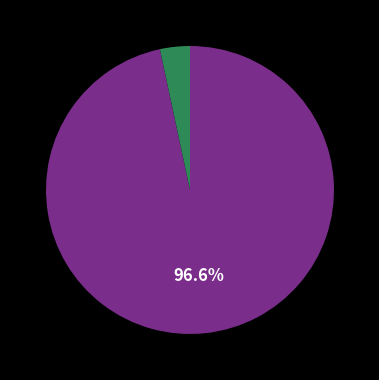

Is there a majority slice in this chart?

Yes